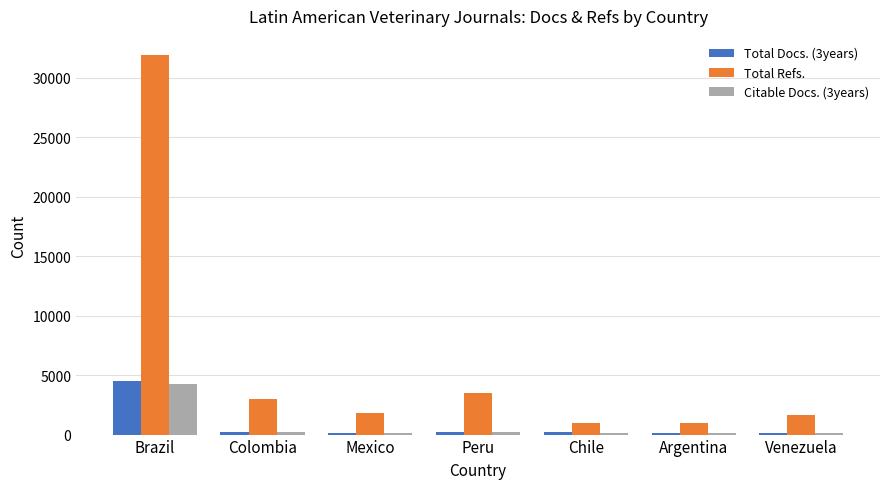

True or false: Total Refs. has a value of 2974 at Colombia.

True